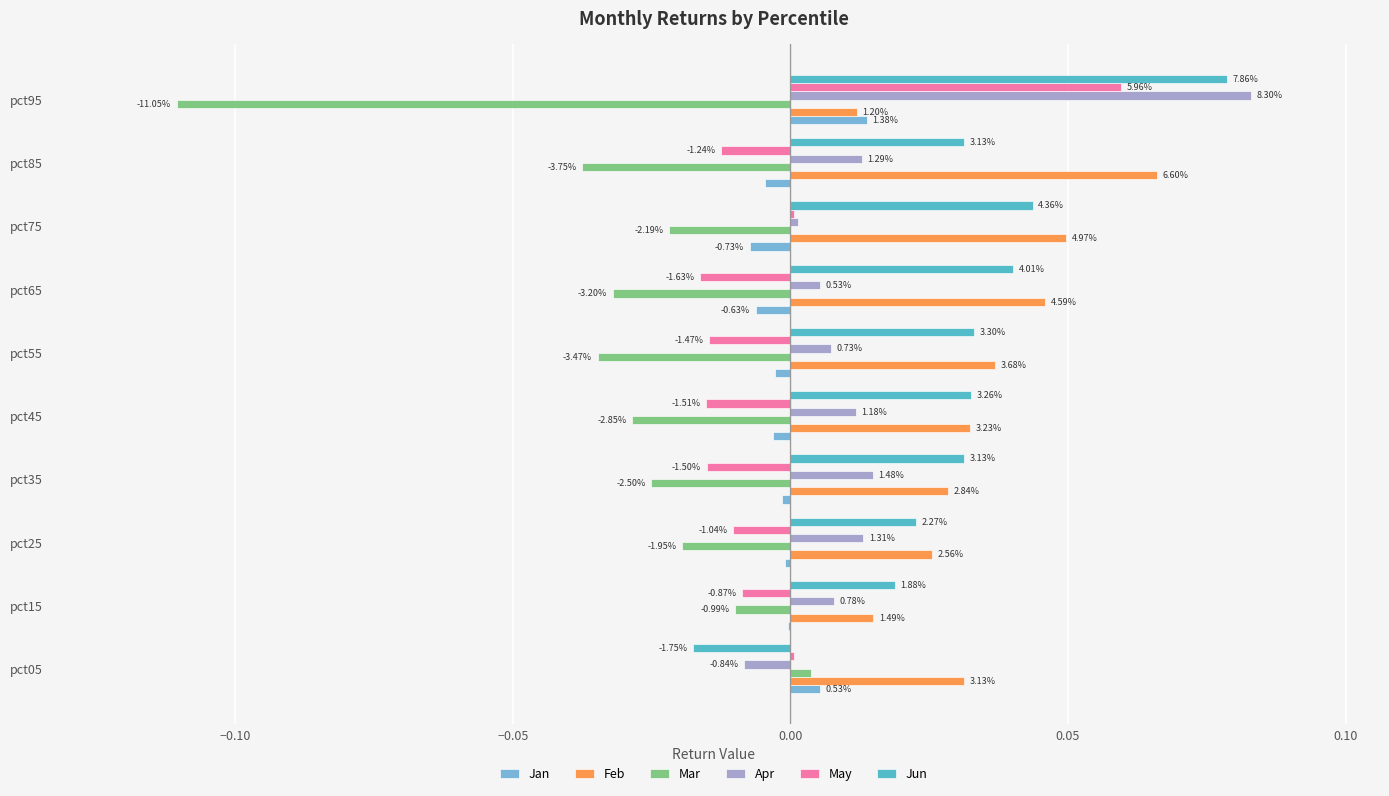

What are all the series names shown in the legend?

Jan, Feb, Mar, Apr, May, Jun